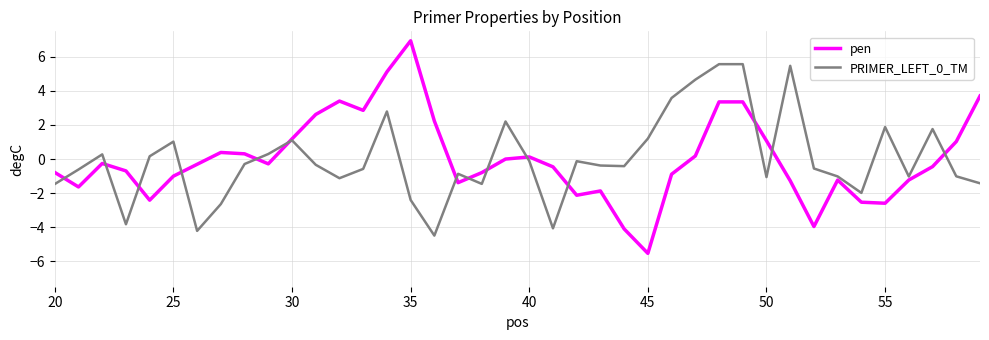

What is the smallest value displayed?

-5.5